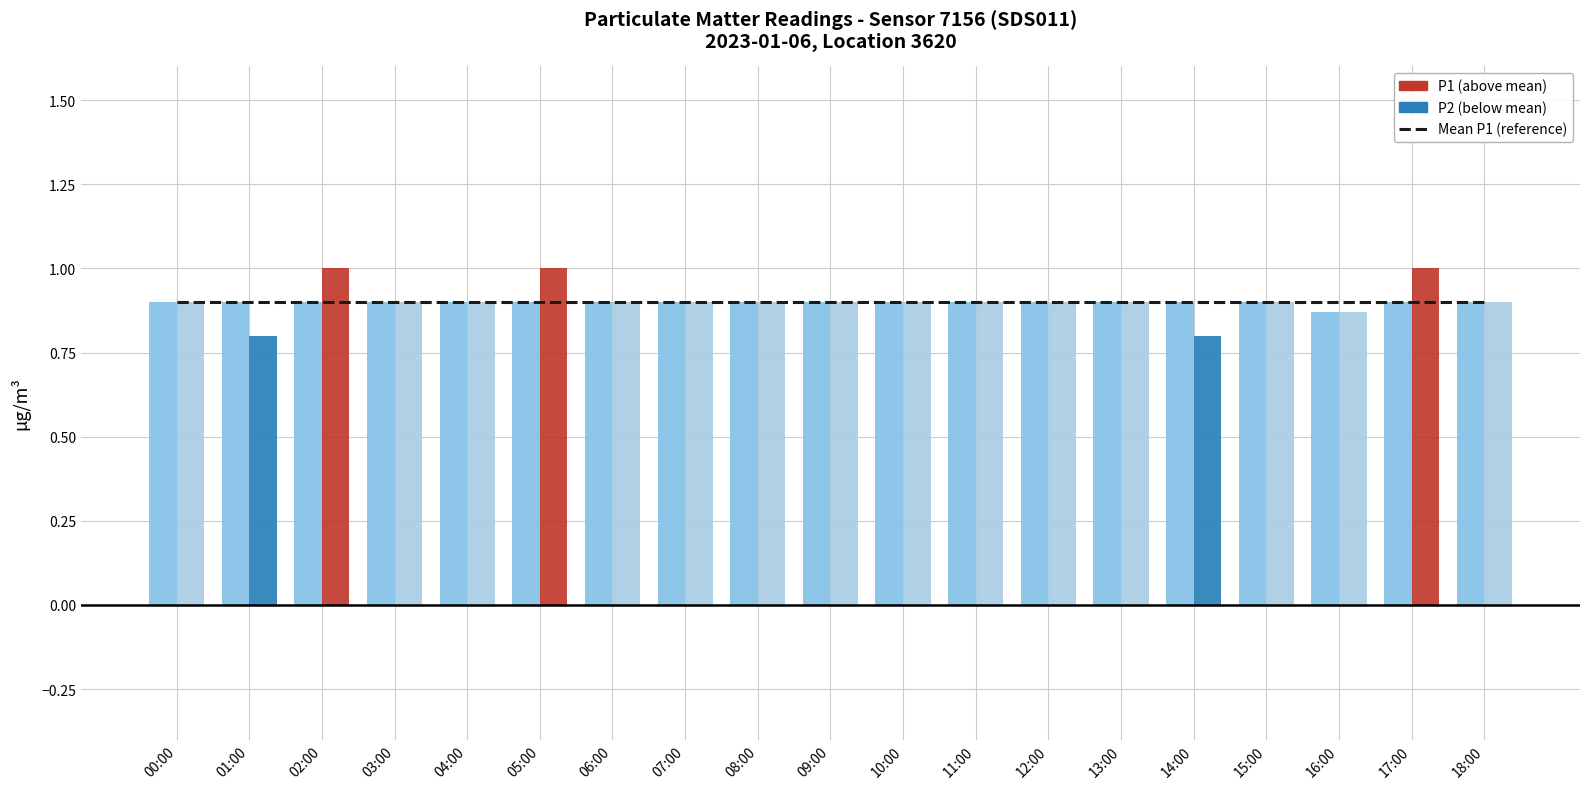

Are the bars horizontal?

No